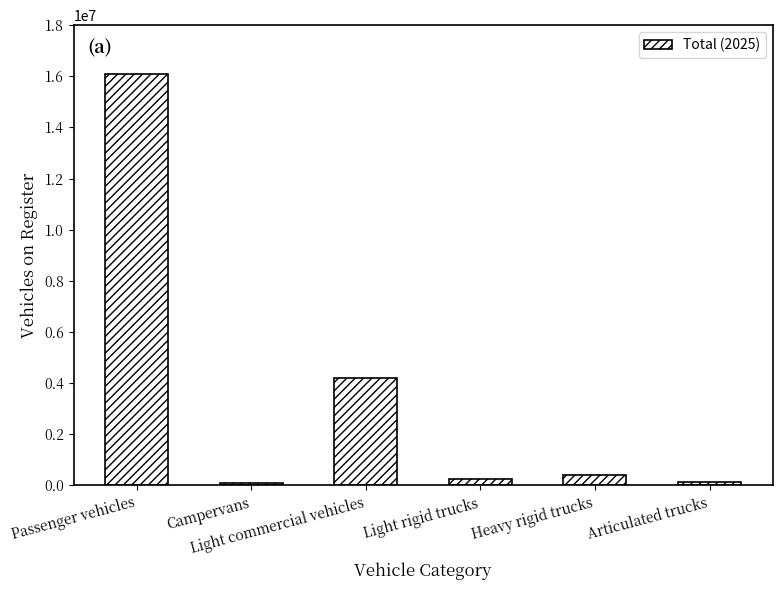

What is the sum of all values?

21174978